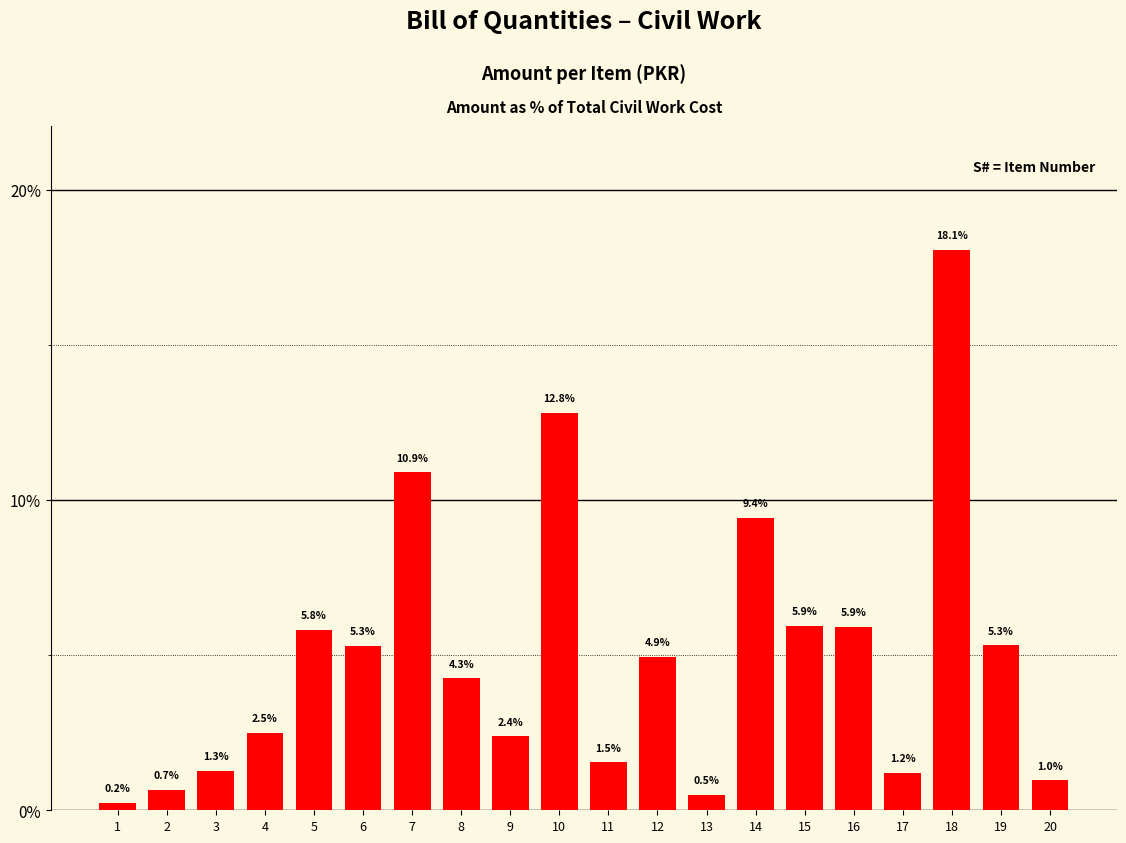

Reading right to left, what are all the values shown in this chart?

1.0	5.3	18.1	1.2	5.9	5.9	9.4	0.5	4.9	1.5	12.8	2.4	4.3	10.9	5.3	5.8	2.5	1.3	0.7	0.2